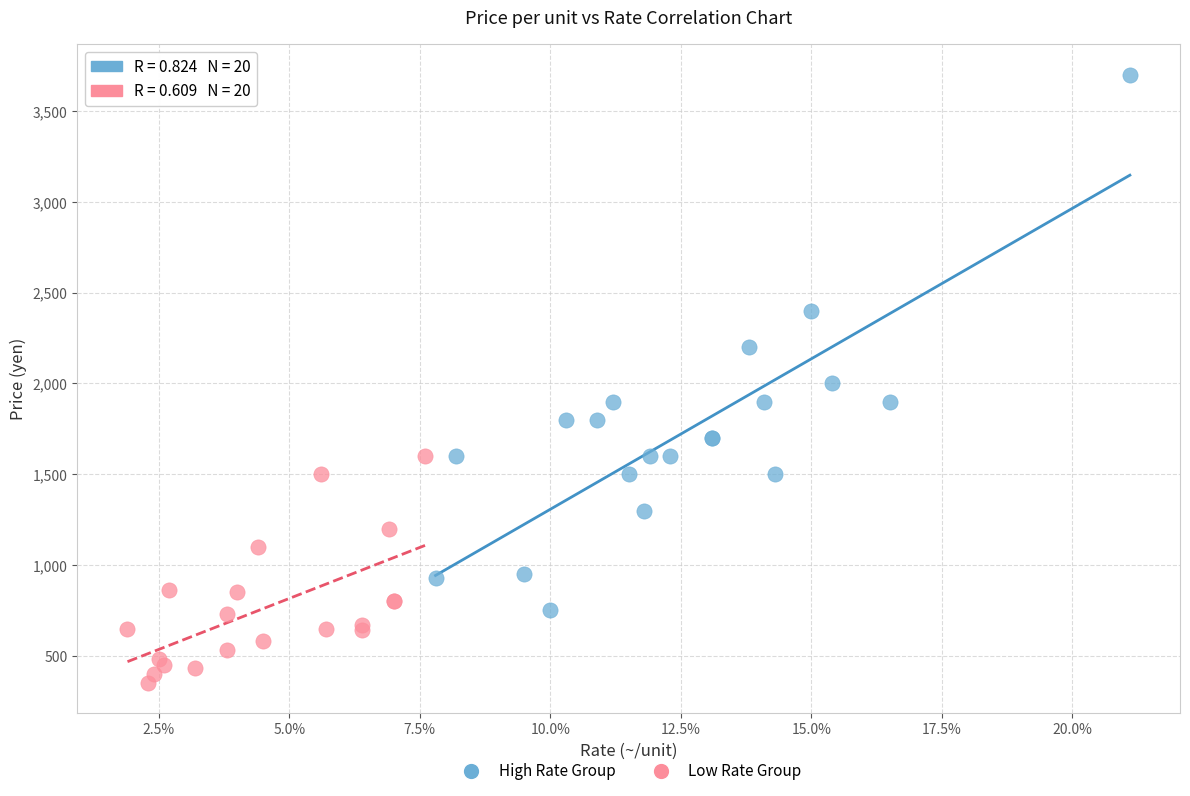

Which series contains the highest Y value?

High Rate Group